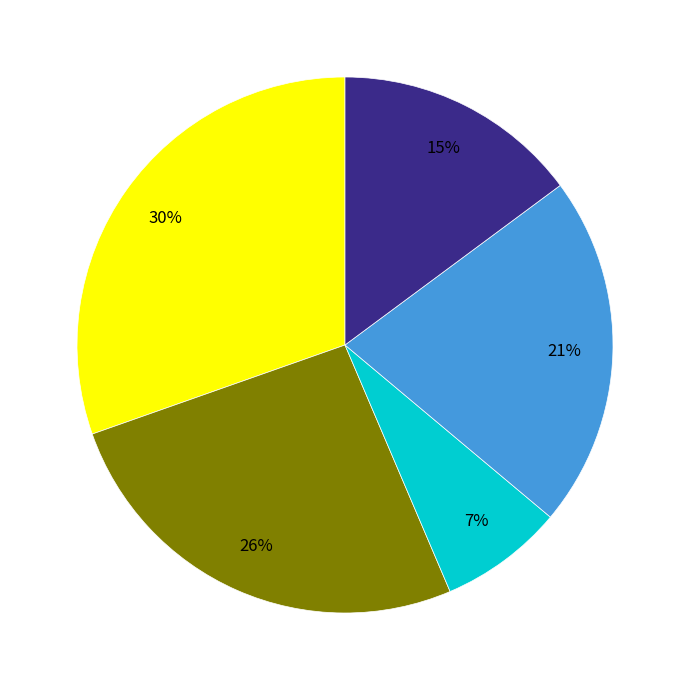

To the nearest percent, what is the average slice percentage?

20%